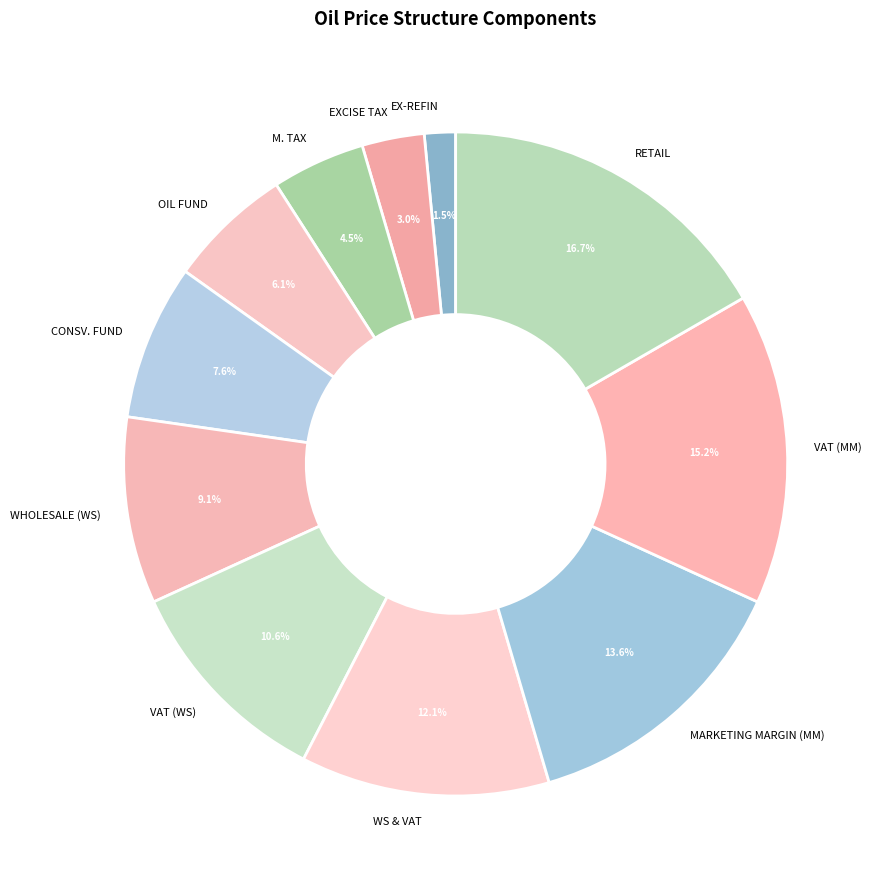

What is the smallest slice in the pie chart?

EX-REFIN